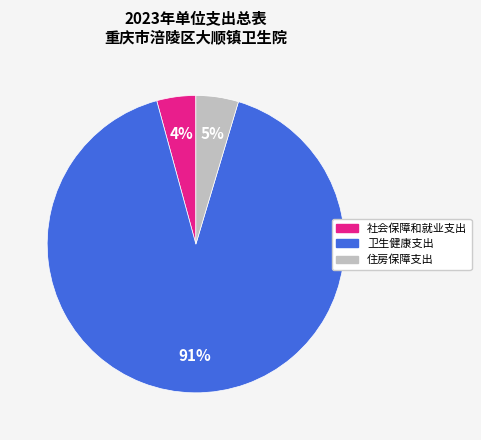

Is the sum of 社会保障和就业支出 and 卫生健康支出 greater than half?

Yes